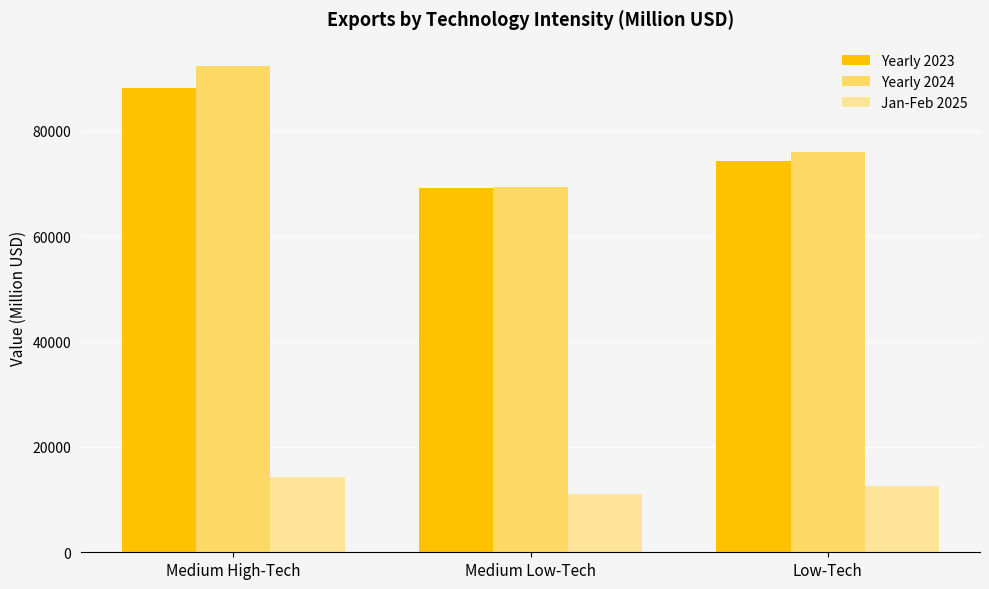

At which label does Yearly 2023 reach its peak?

Medium High-Tech